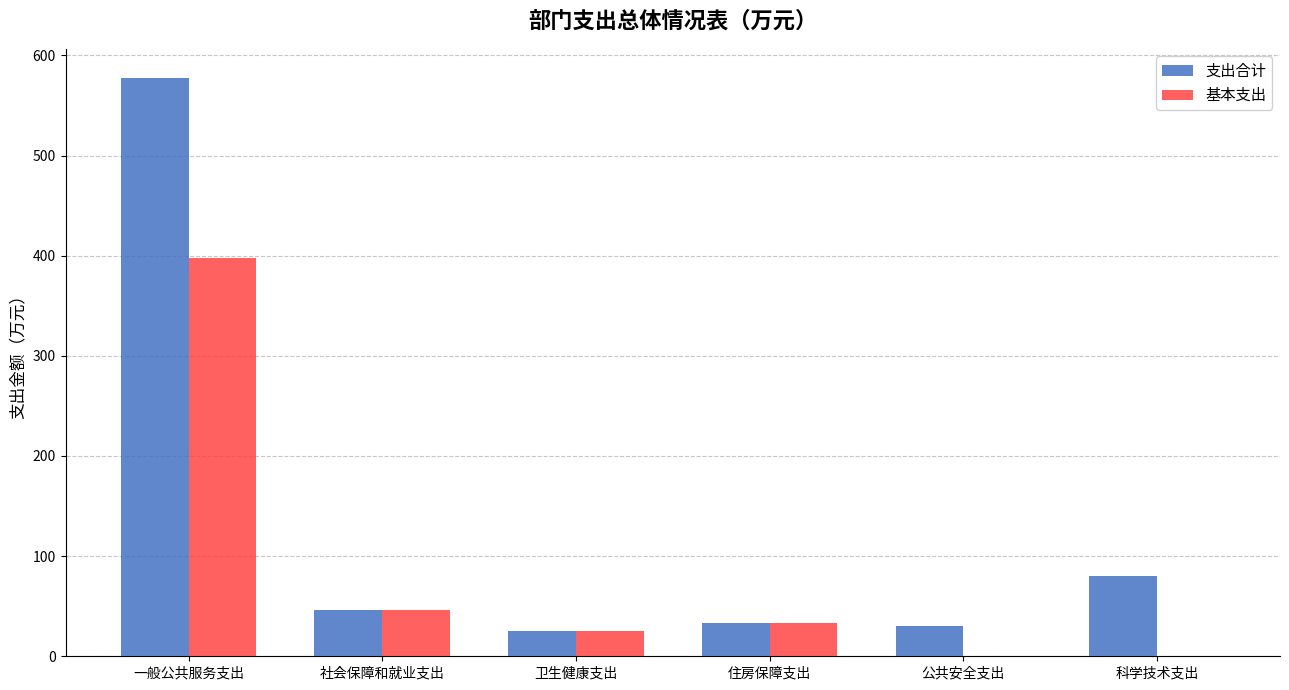

What is the sum of all 支出合计 values?

792.5